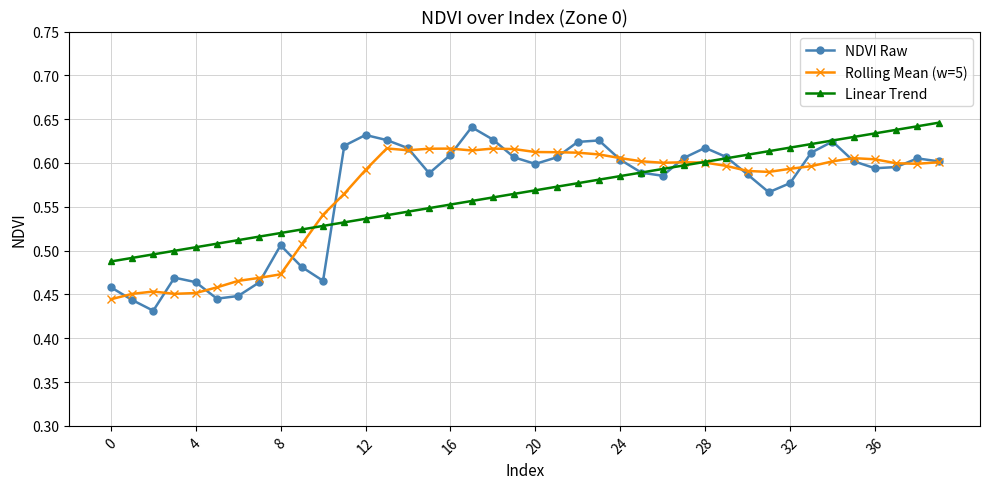

Count the Linear Trend values in the range 0 to 1.

40